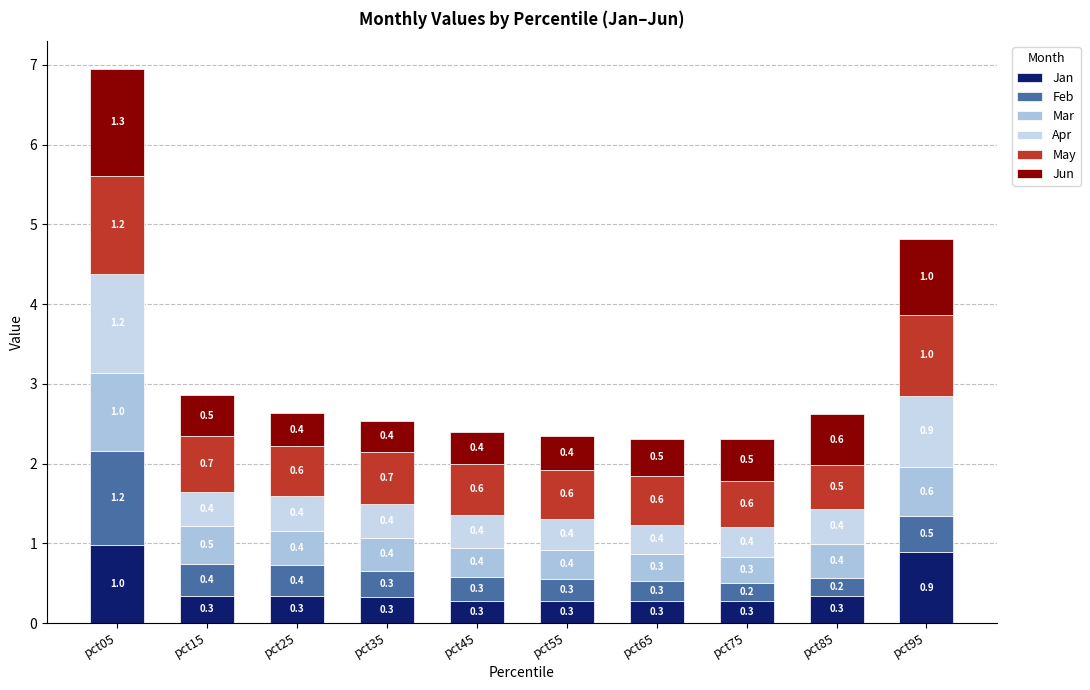

What are all the series names shown in the legend?

Jan, Feb, Mar, Apr, May, Jun